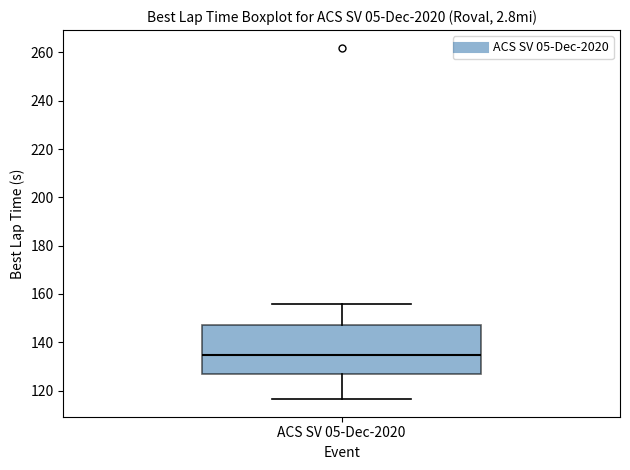

Transcribe this box plot: give where the median line is, the range the box spans, and where the two whiskers end, as read against the y-axis. The values are not printed on the chart, so give them approximately, as read against the axis.

median 134, box 126 to 148, whiskers 116 to 156